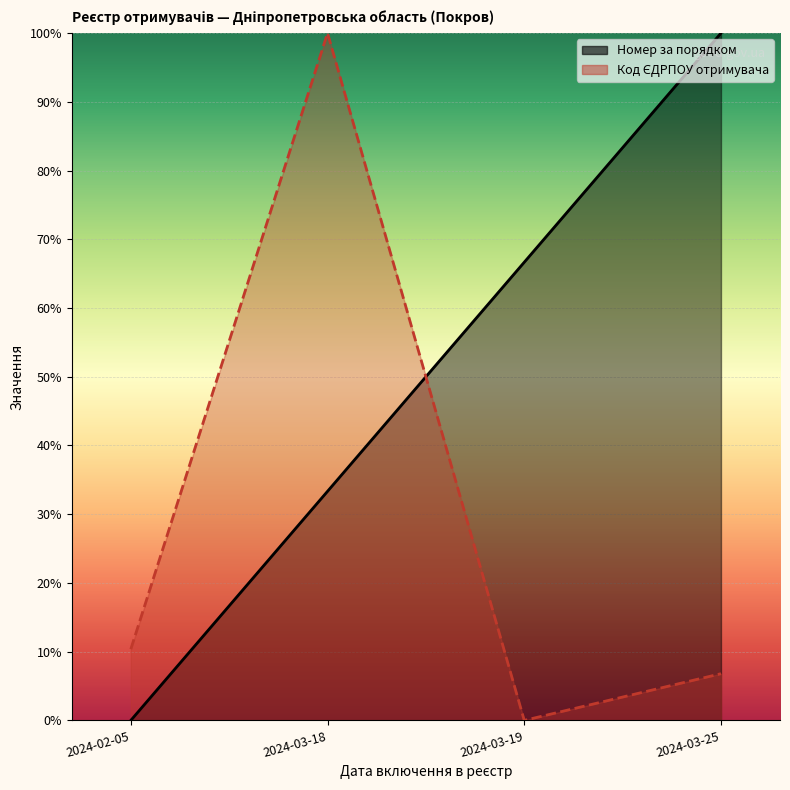

Between which two adjacent categories do Код ЄДРПОУ отримувача and Номер за порядком first intersect?

2024-03-18 and 2024-03-19